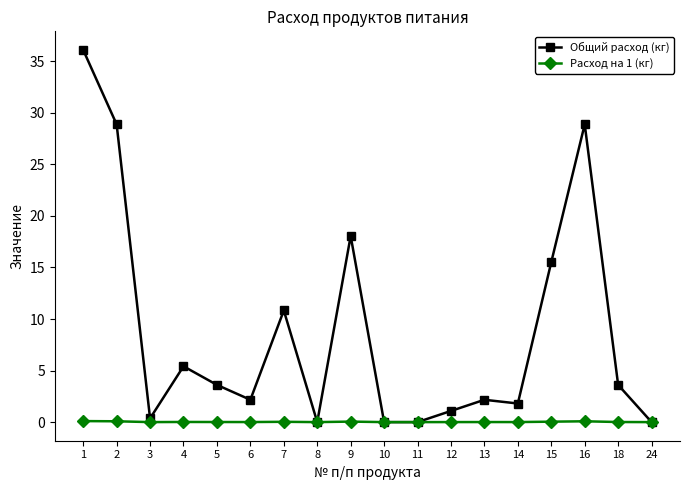

True or false: Общий расход (кг) has a value of 38.7 at 2.

False